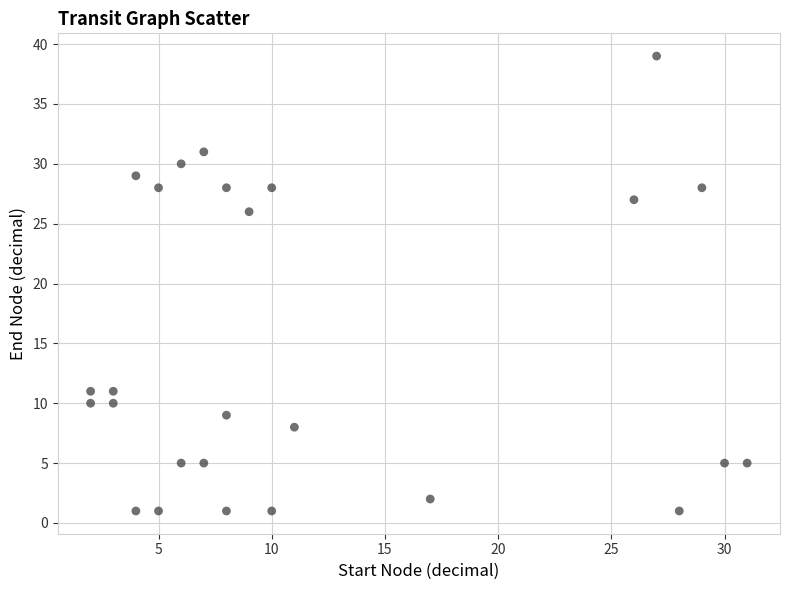

What is the range of X values (max minus min)?

29